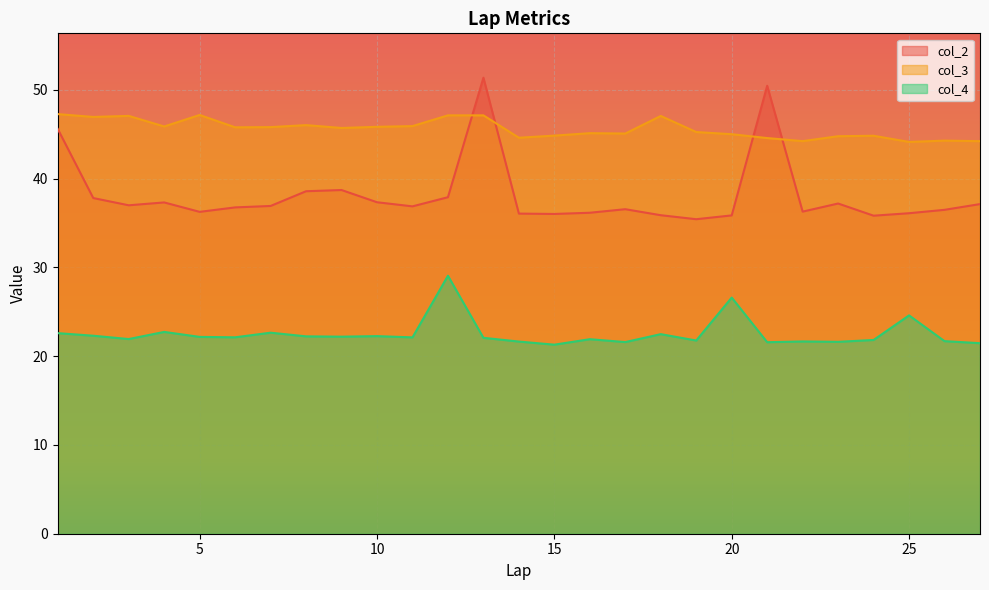

List the series in order of their overall mean, lowest first.

col_4, col_2, col_3